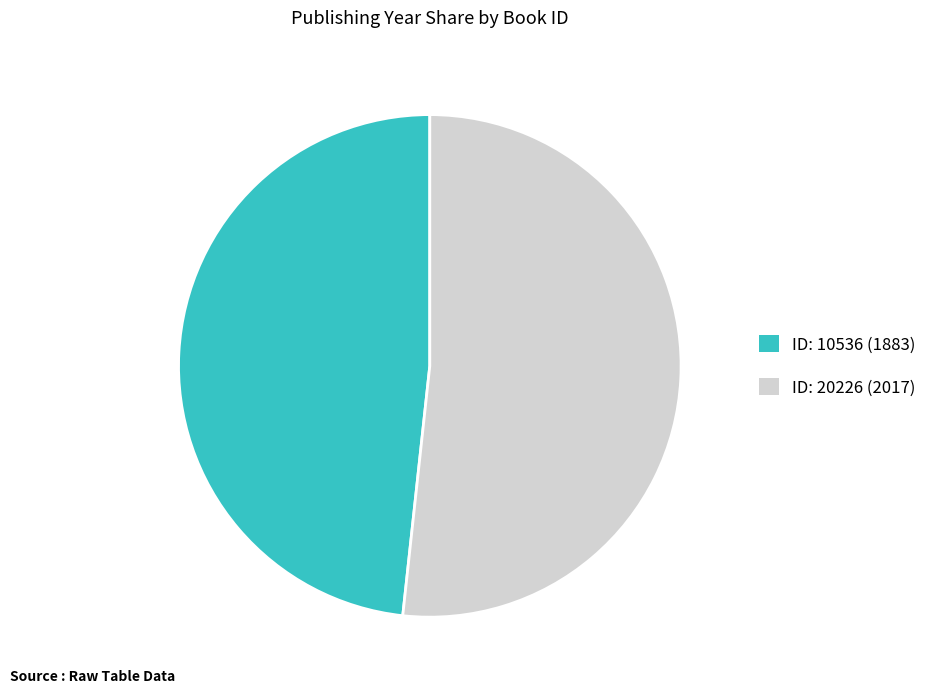

Between ID: 10536 (1883) and ID: 20226 (2017), which is larger?

ID: 20226 (2017)